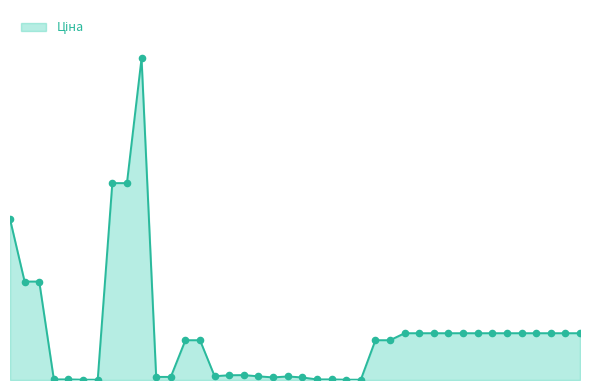

Does the chart have visible grid lines?

No